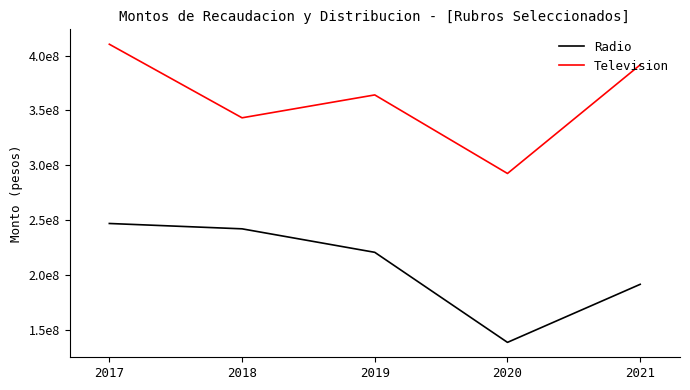

What are all the series names shown in the legend?

Radio, Television